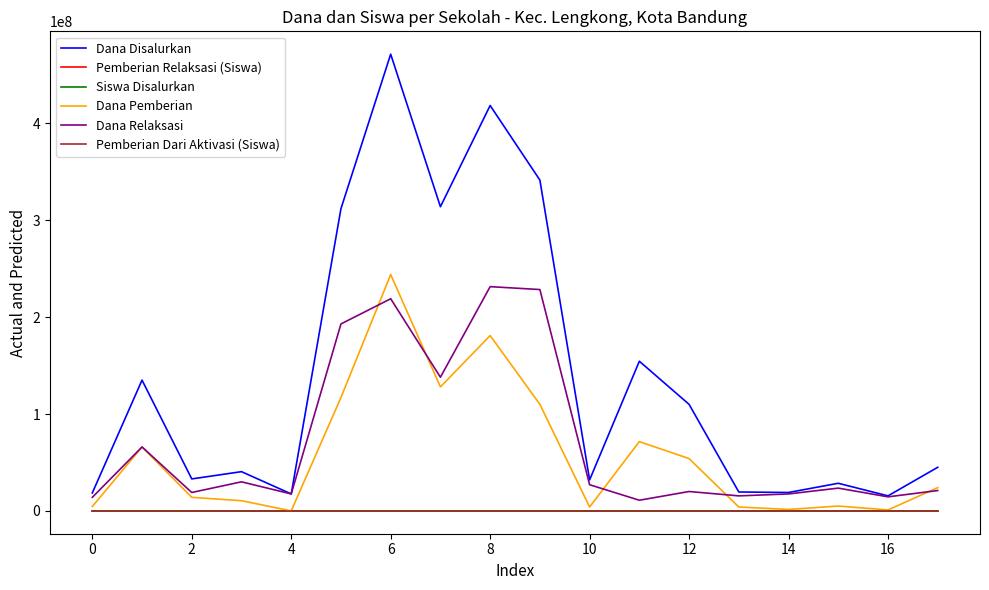

Which series has the widest spread of values?

Dana Disalurkan